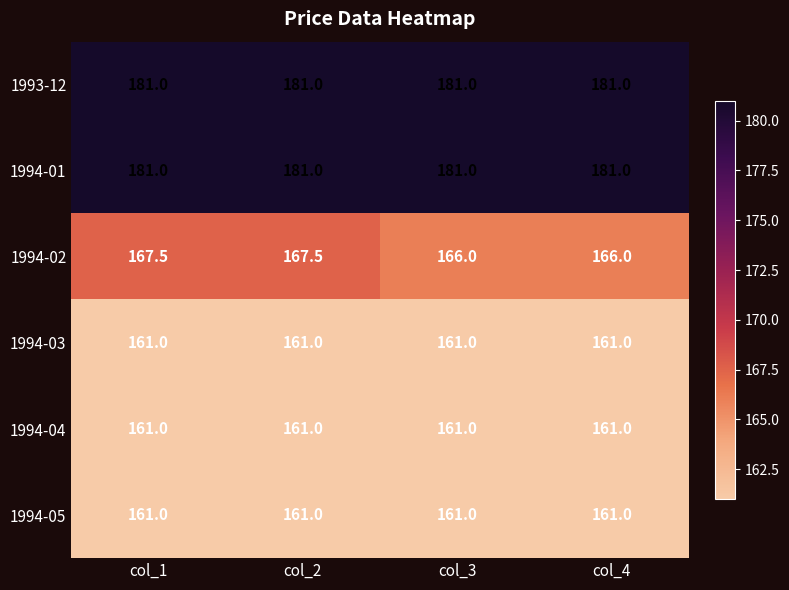

Is the value of 1993-12 at col_1 greater than the value of 1994-04 at col_1?

Yes